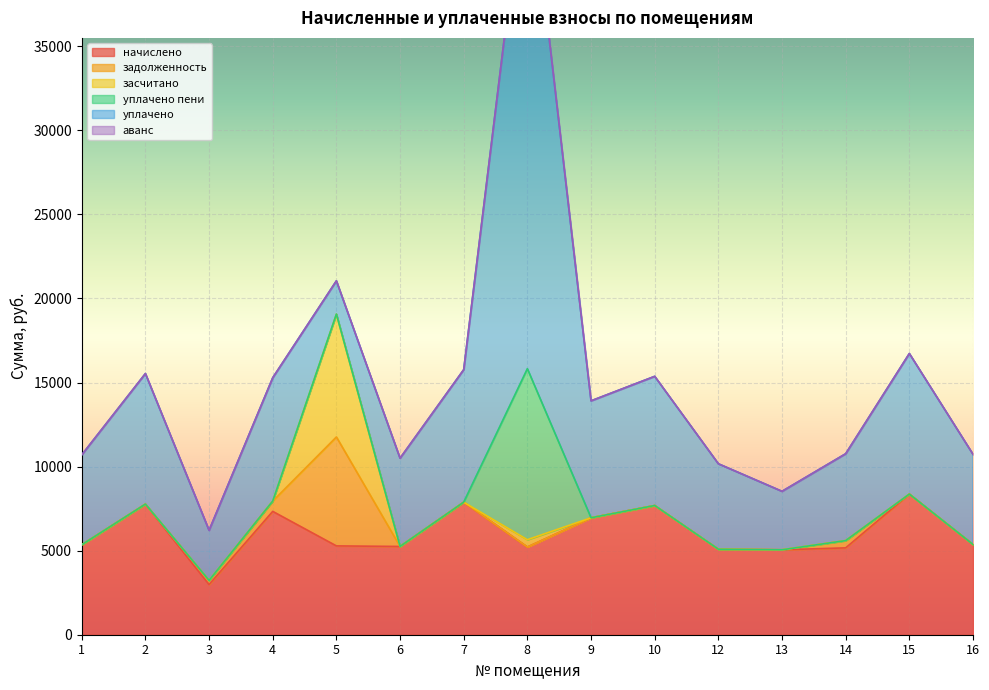

How many categories are shown in the chart?

15